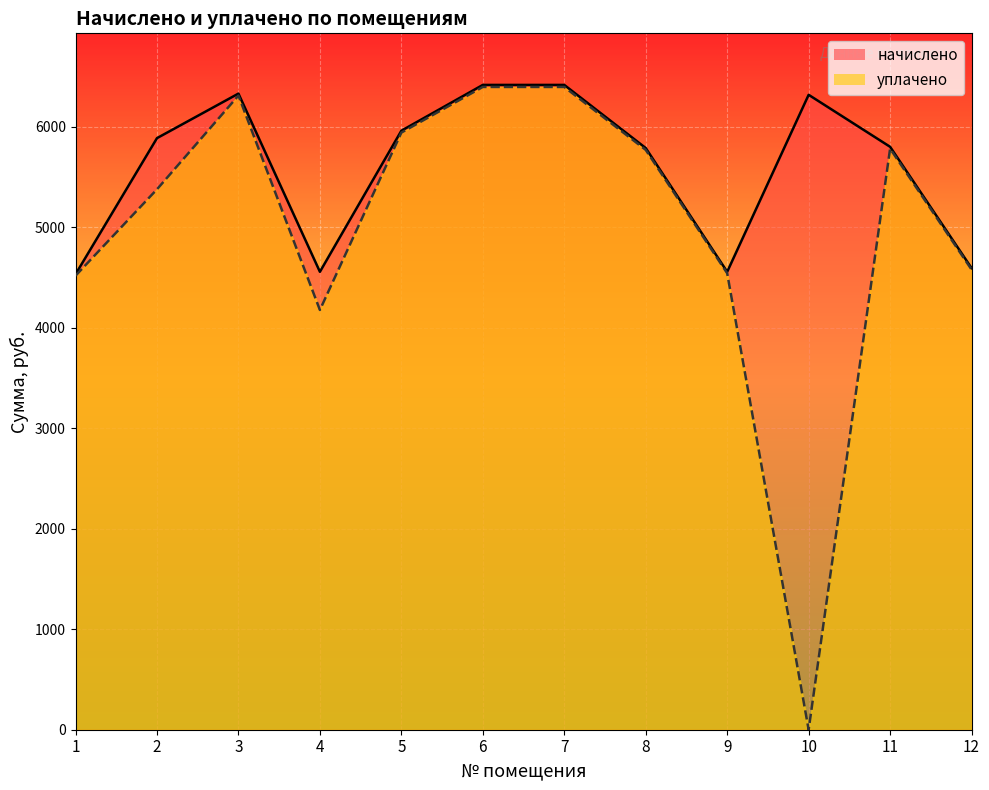

Which series has the largest total across all categories?

начислено